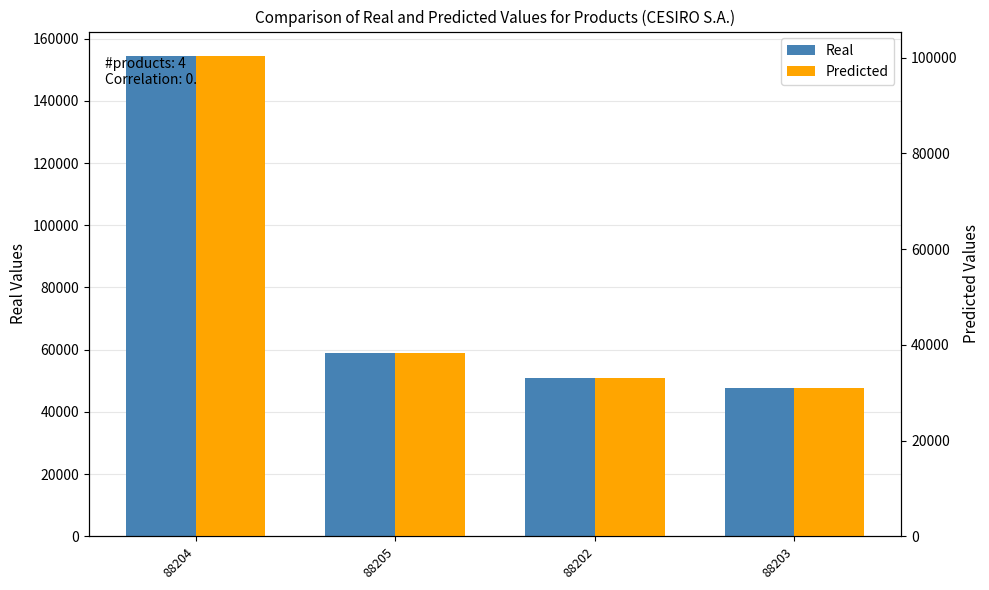

What is the highest value of the Predicted series?

100450.4